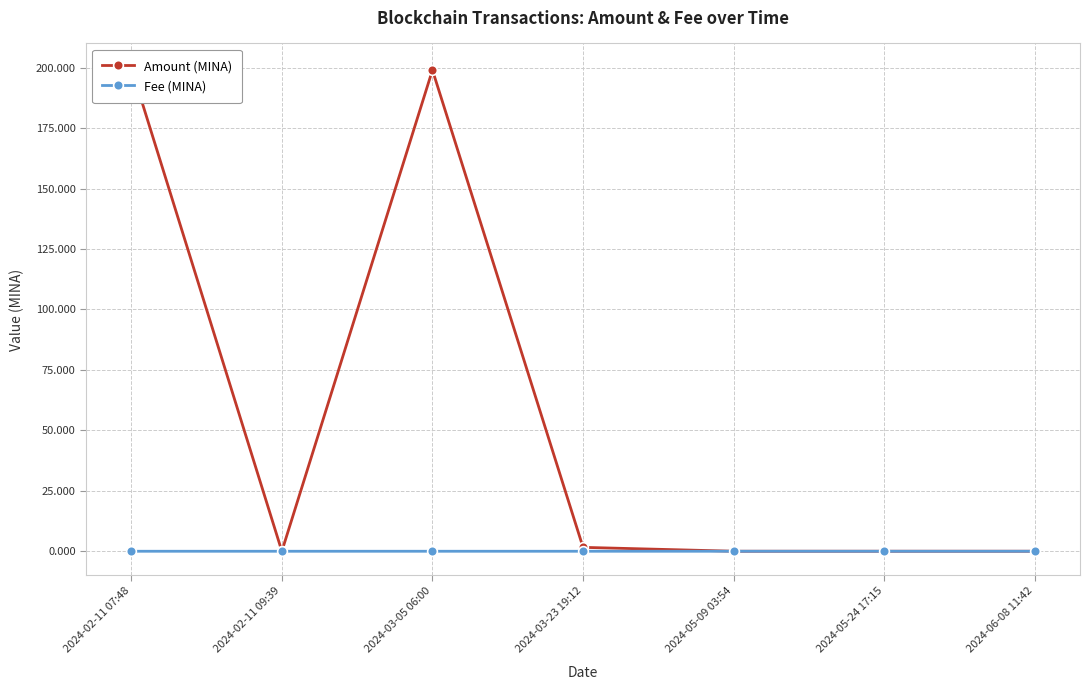

What is the label of the 1st point from the left?

2024-02-11 07:48